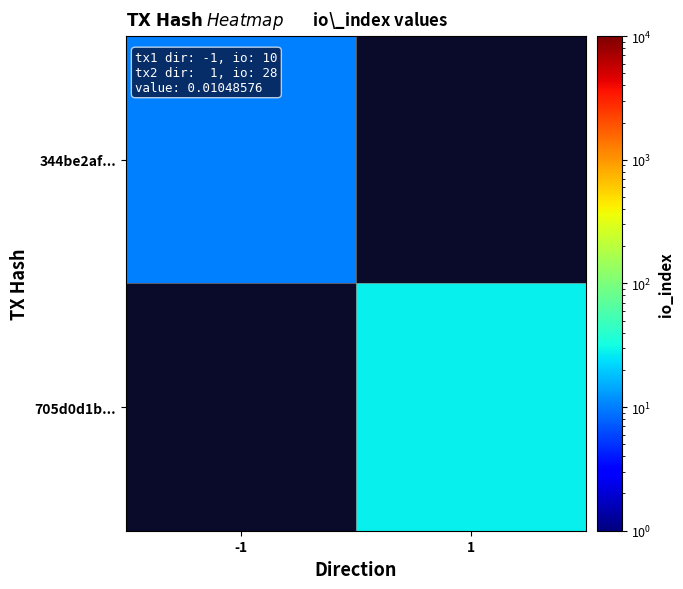

Is the value of 344be2af... at 1 greater than the value of 705d0d1b... at -1?

No